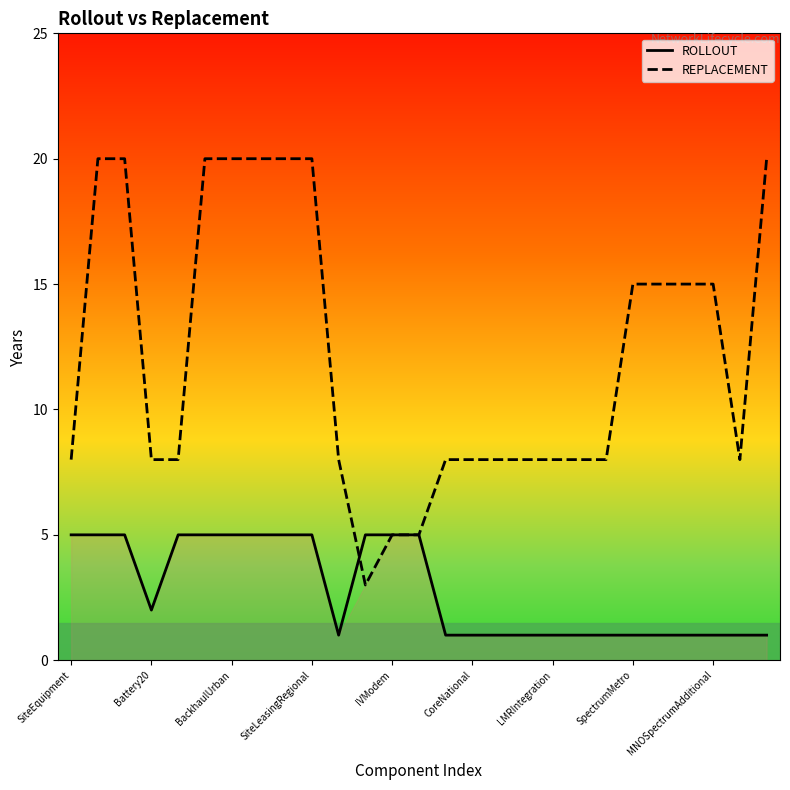

Which series has the largest total across all categories?

REPLACEMENT